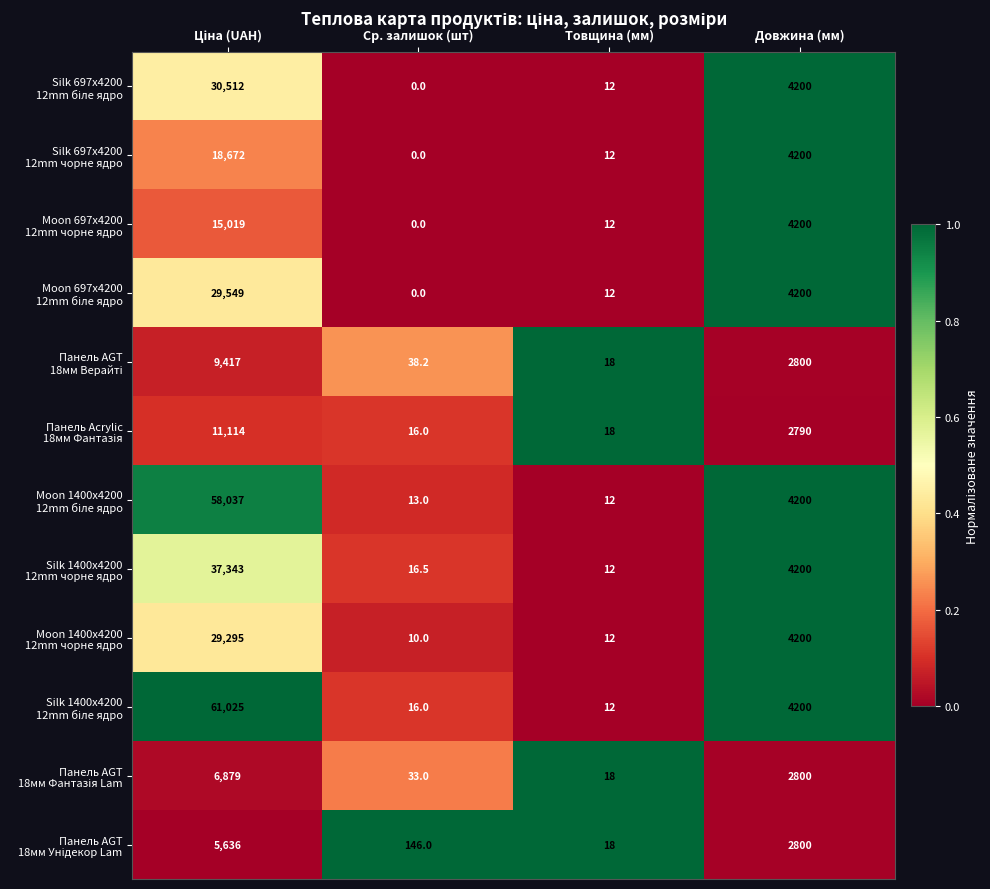

What is the difference between the highest and lowest values at Товщина (мм)?

6.0